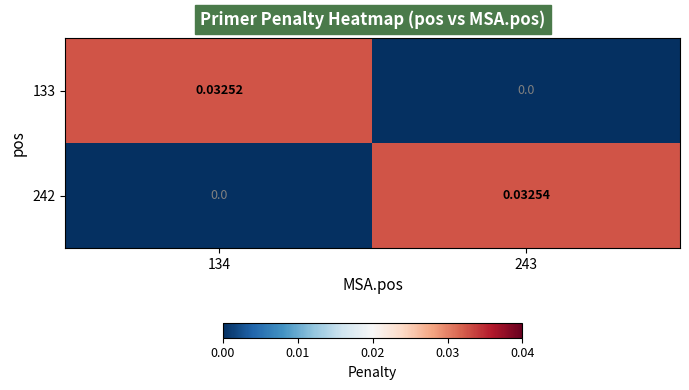

Which series has the largest range (max minus min)?

242